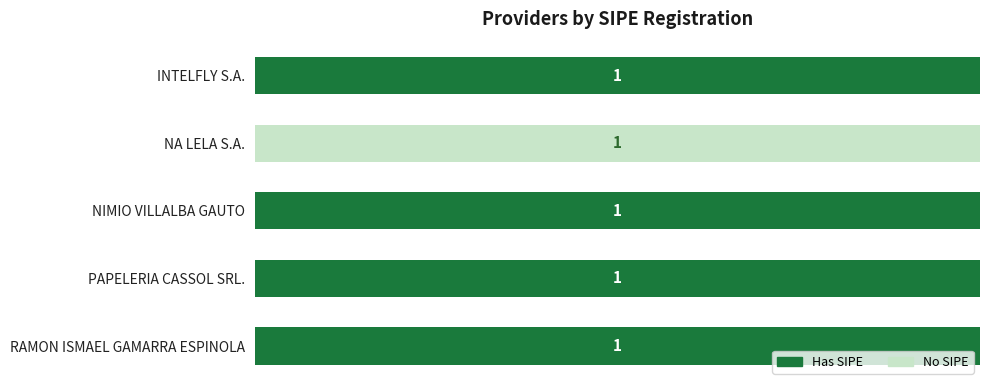

What are all the series names shown in the legend?

Has SIPE, No SIPE